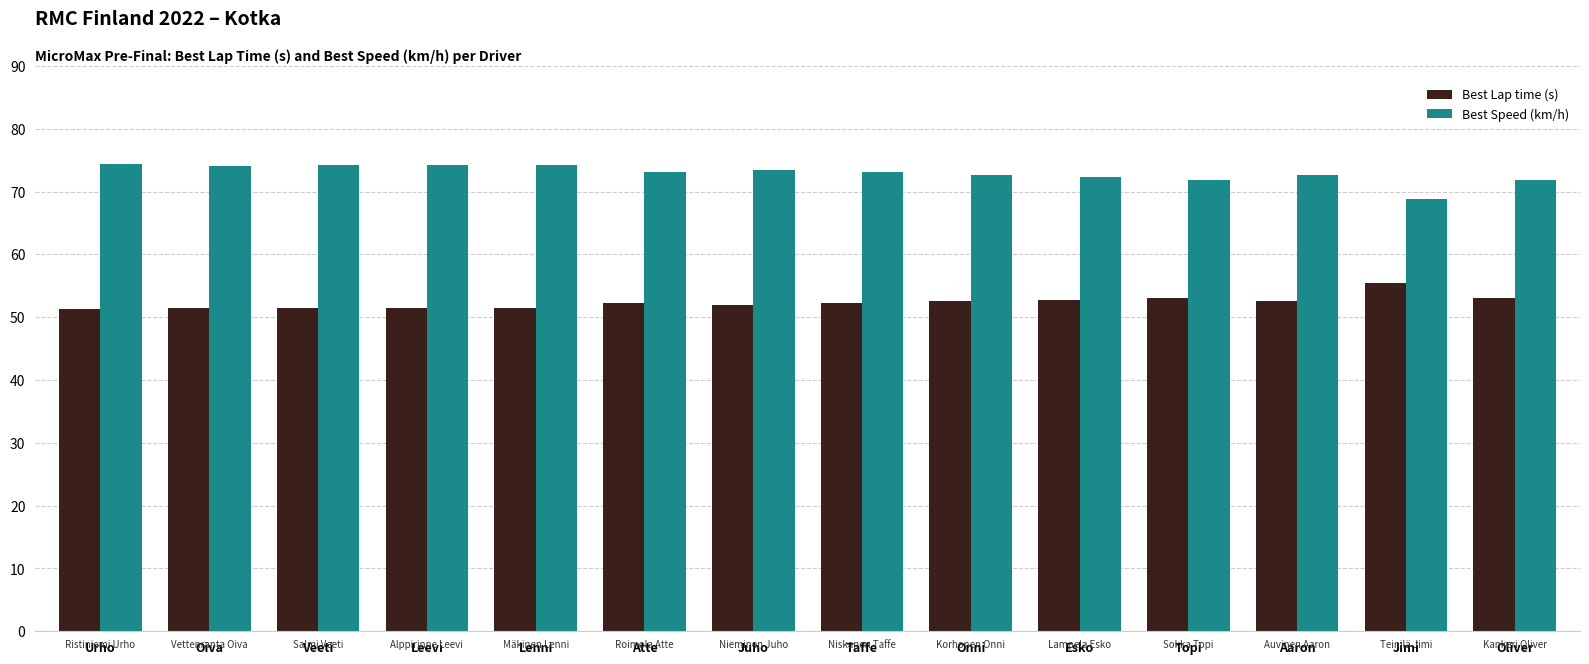

What is the lowest value of the Best Speed (km/h) series?

68.8